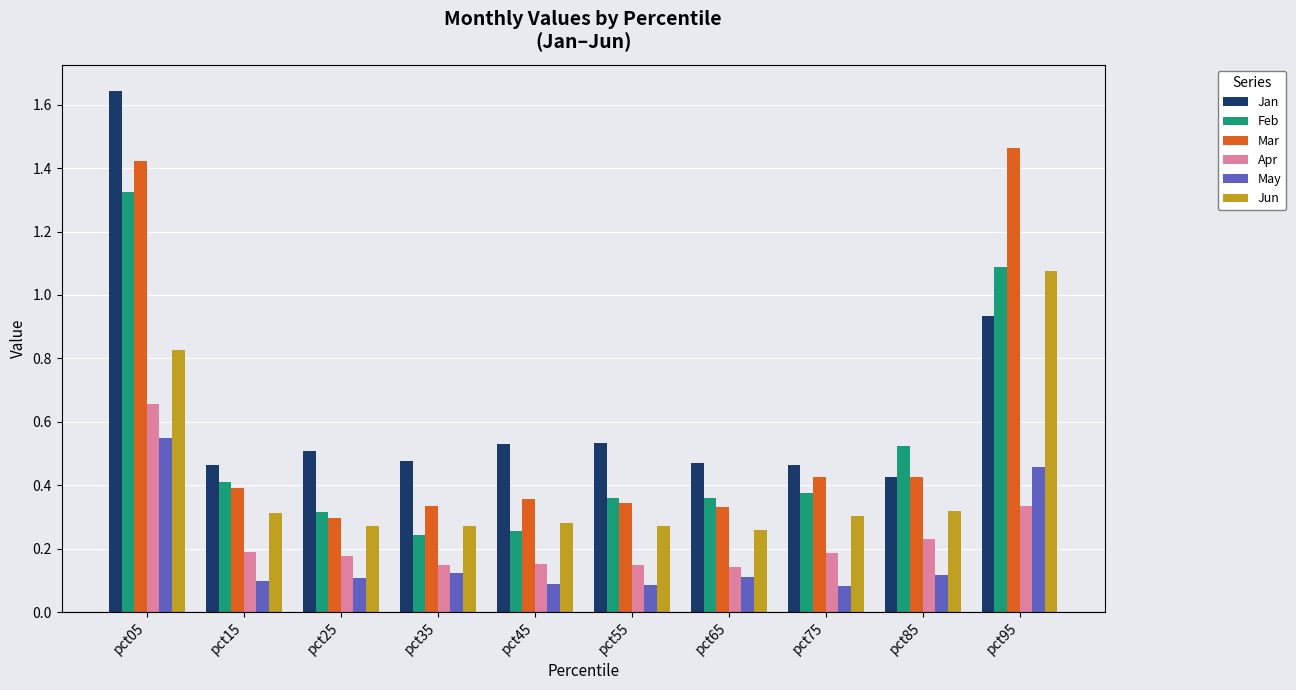

What is the sum of the May values at pct05 and pct55?

0.6